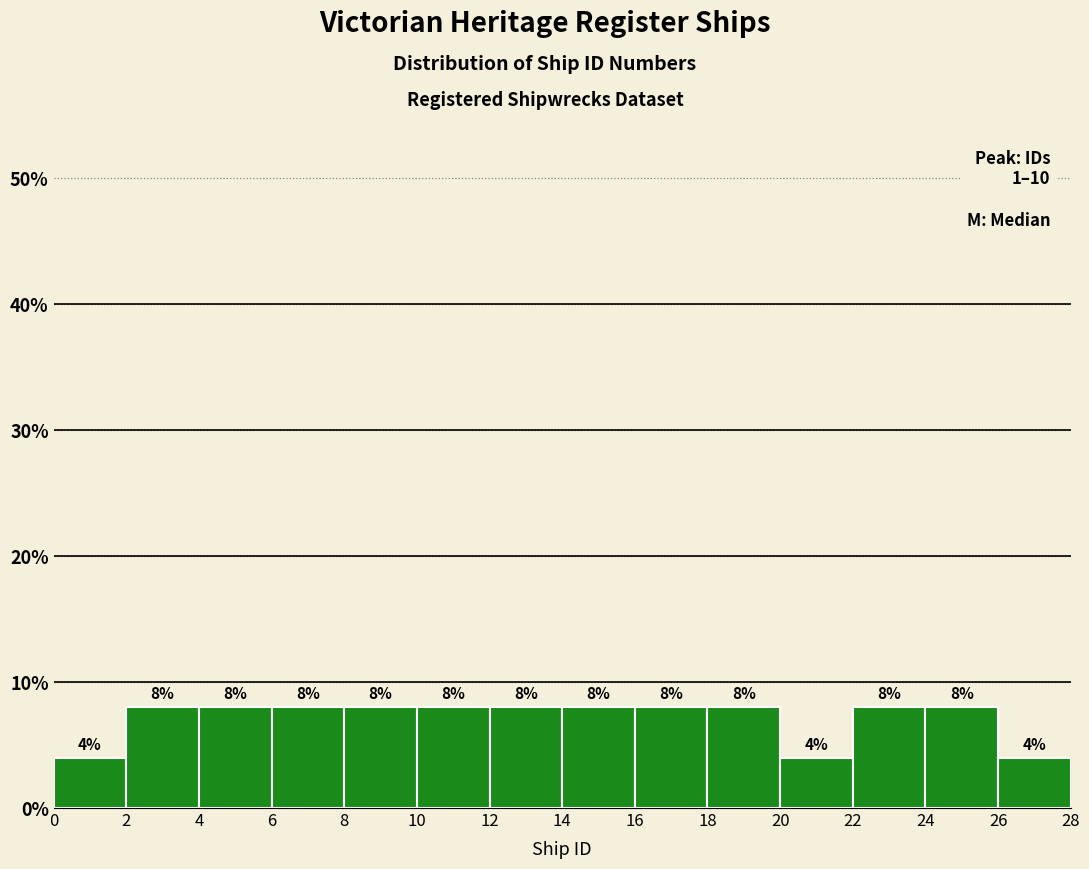

How tall is the bar that spans 22 to 24 on the x-axis?

8